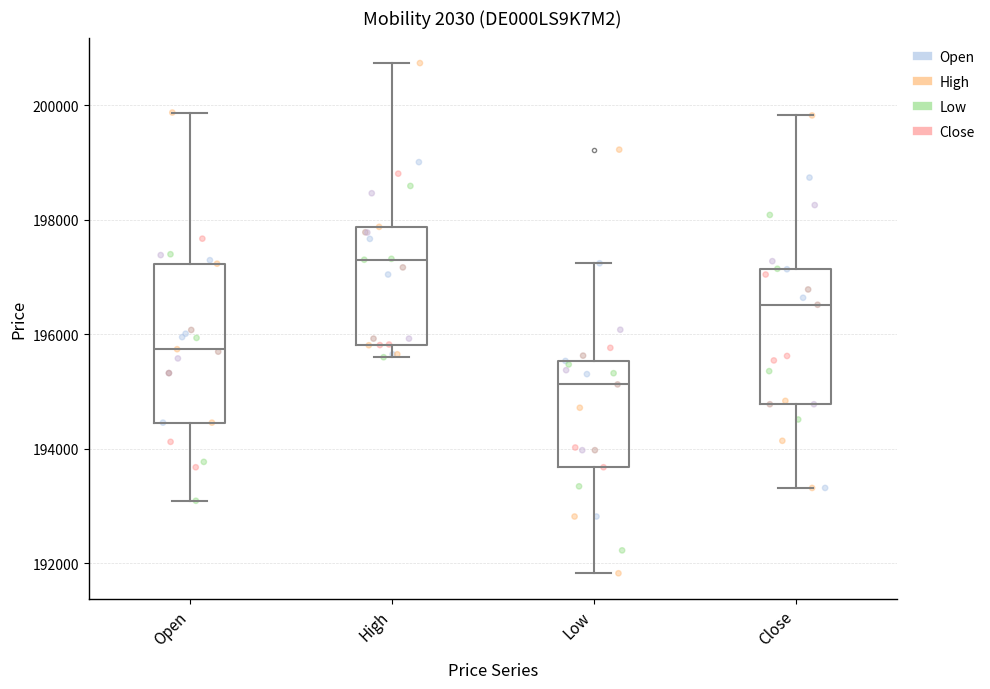

Which box's median line is the lowest?

Low